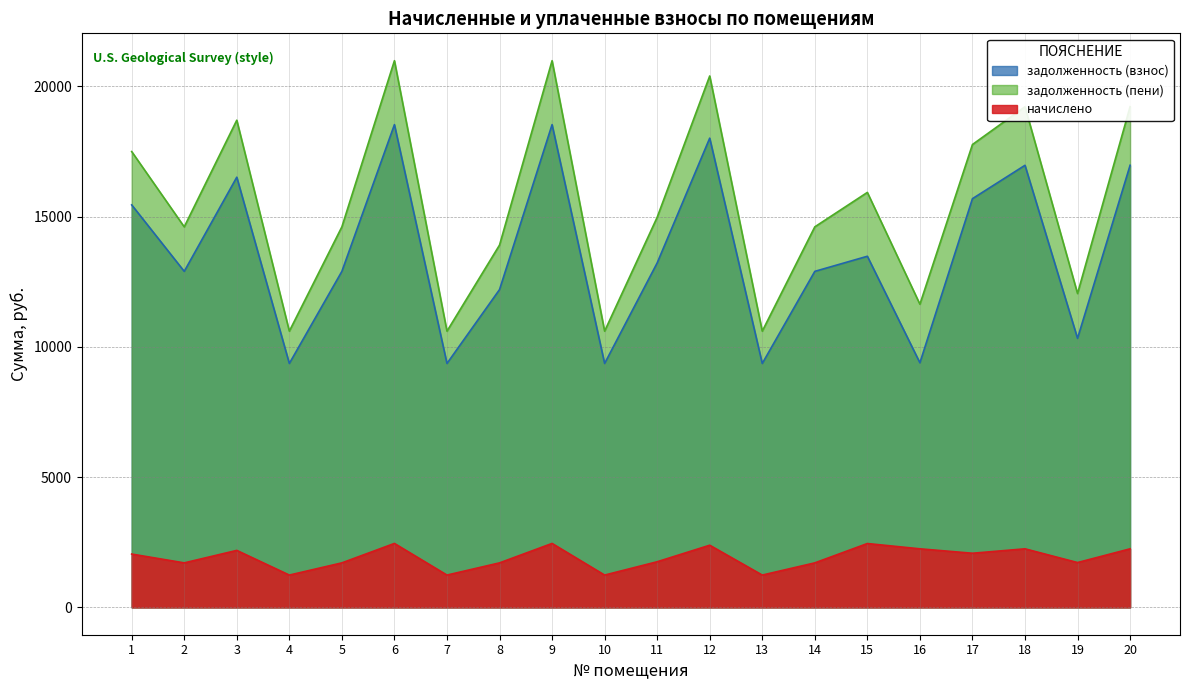

At which category is the sum across all series the highest?

6